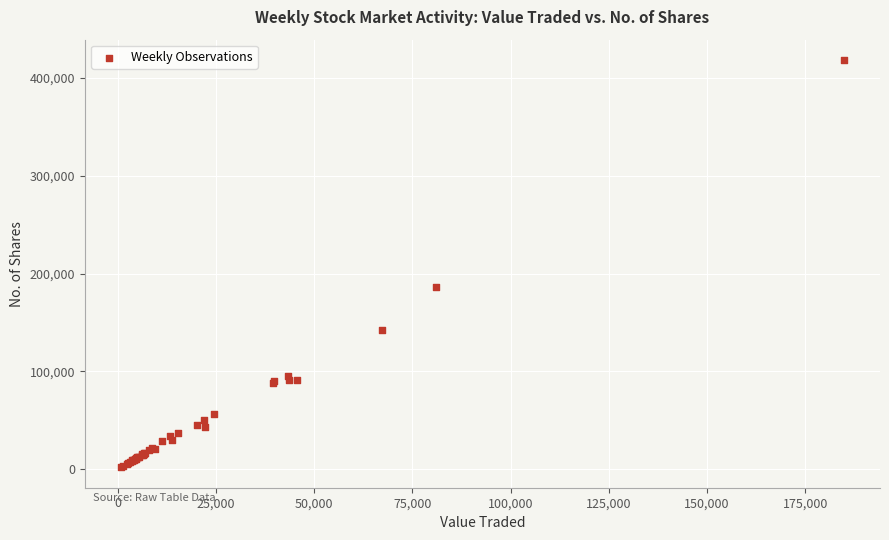

What Y value in the scatter plot is closest to 210103?

186522